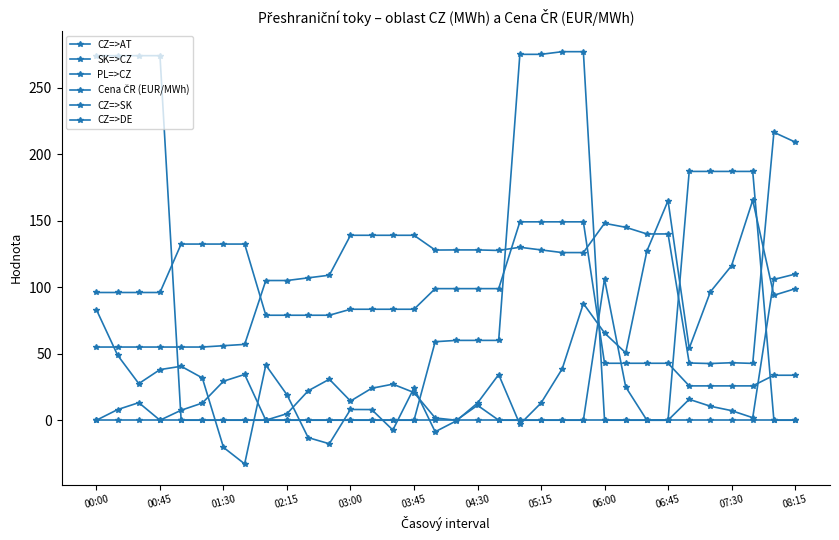

Is this an area chart (filled region under the line)?

No